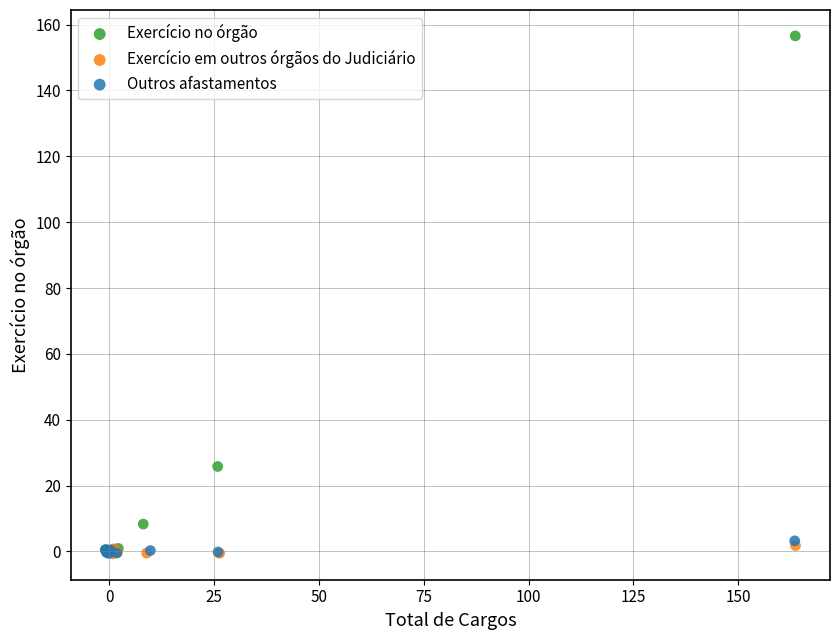

Which series has the largest Y range (max minus min)?

Exercício no órgão